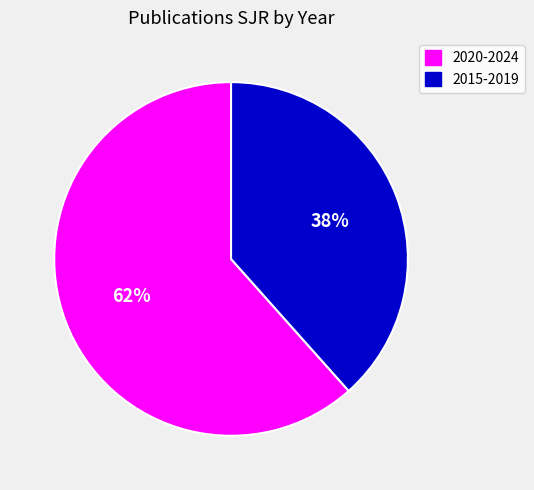

What is the smallest slice in the pie chart?

2015-2019